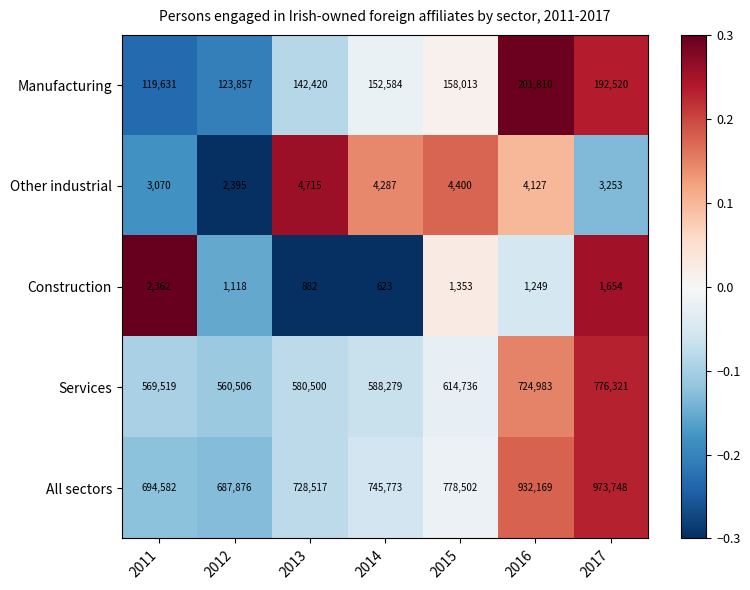

How many categories are shown in the chart?

7